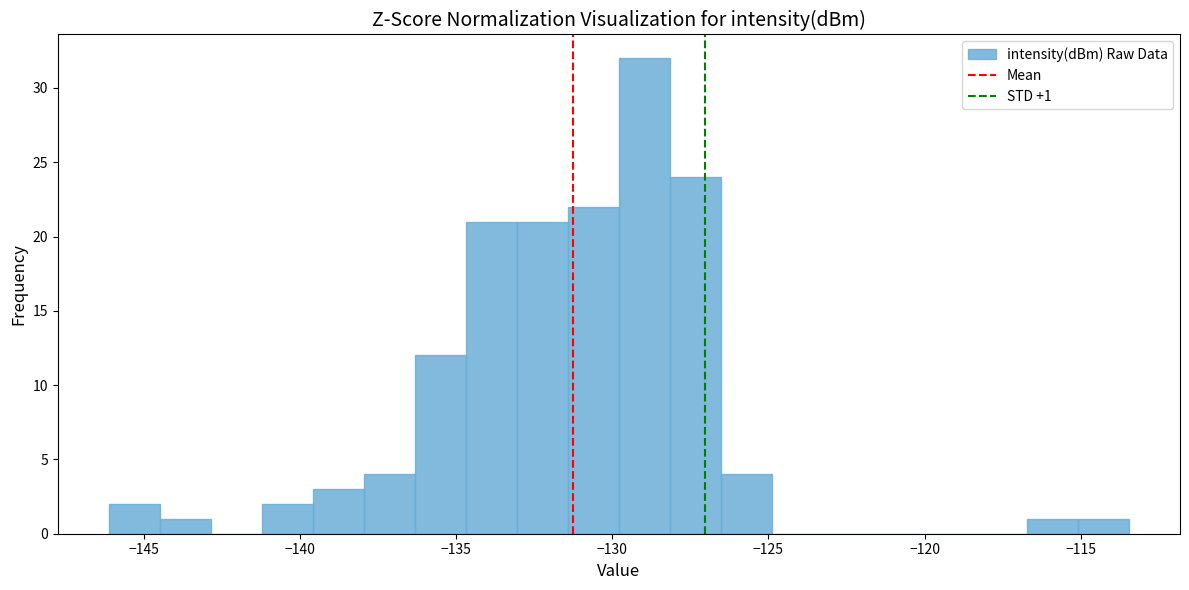

Around what value on the x-axis is the tallest bar? Give the approximate position of its centre, as read against the axis.

-129.0